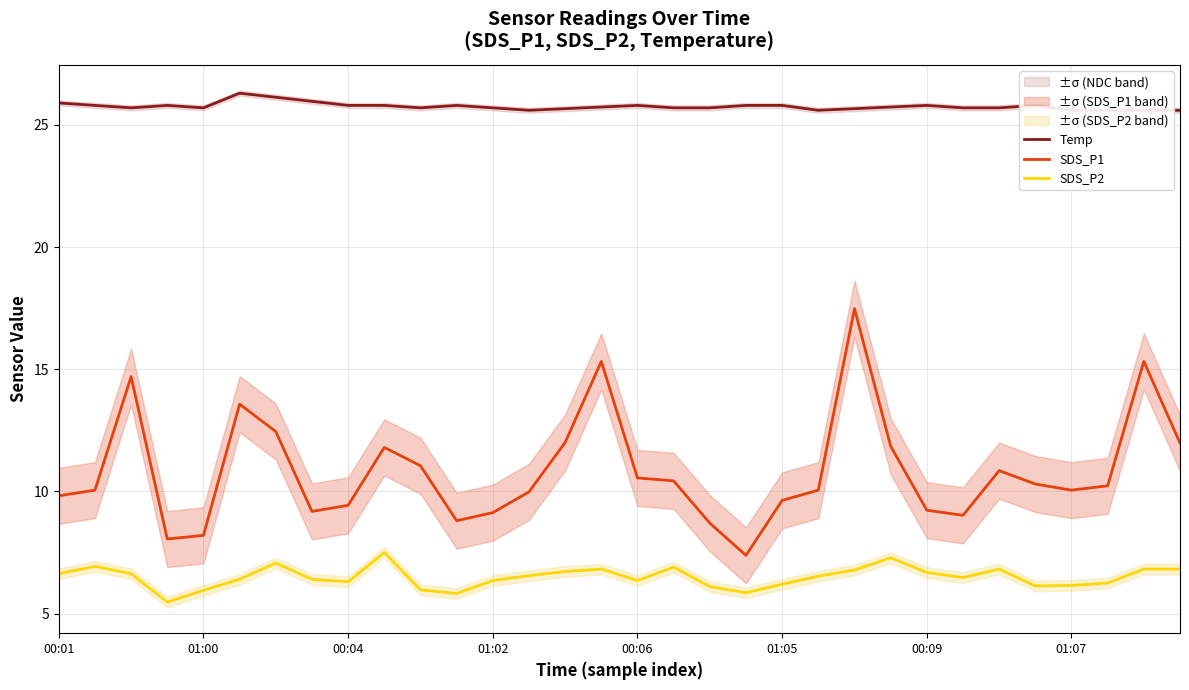

What is the lowest value of the SDS_P2 series?

5.5